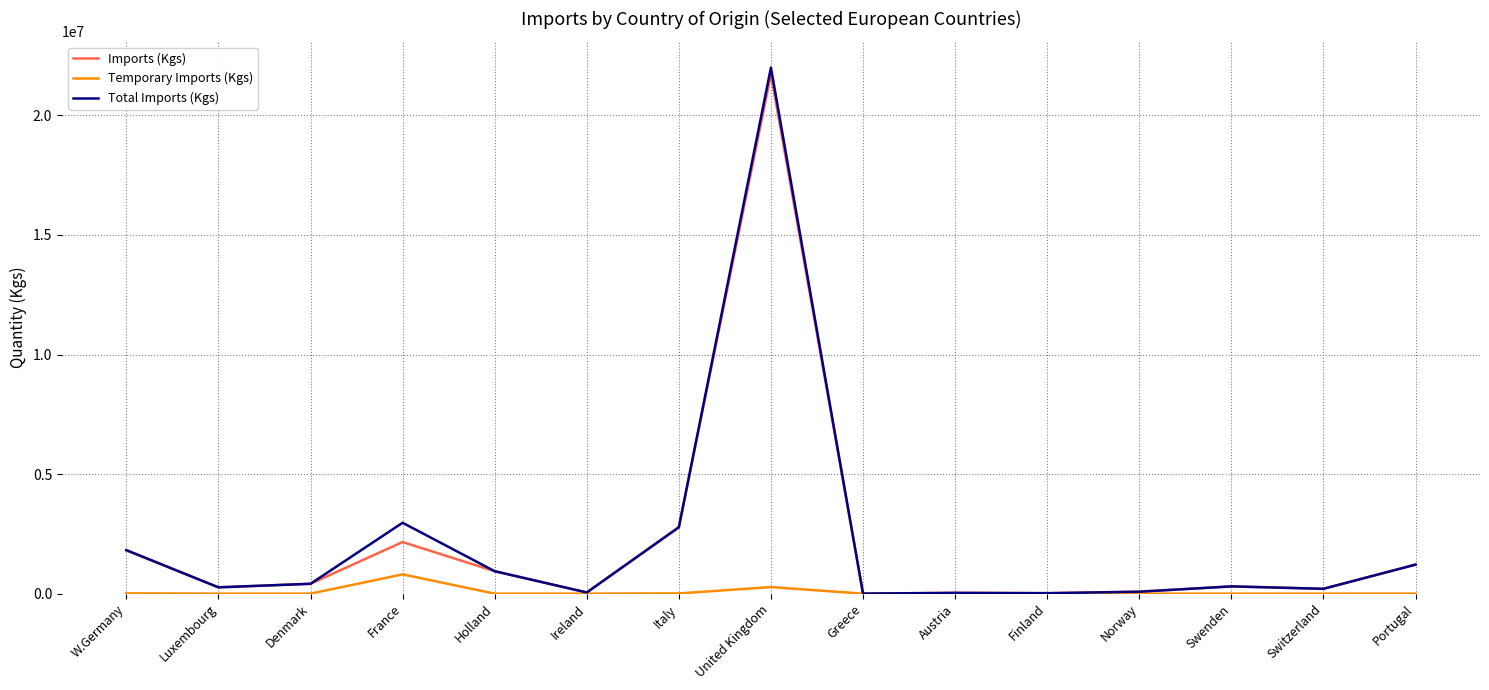

What are all the series names shown in the legend?

Imports (Kgs), Temporary Imports (Kgs), Total Imports (Kgs)